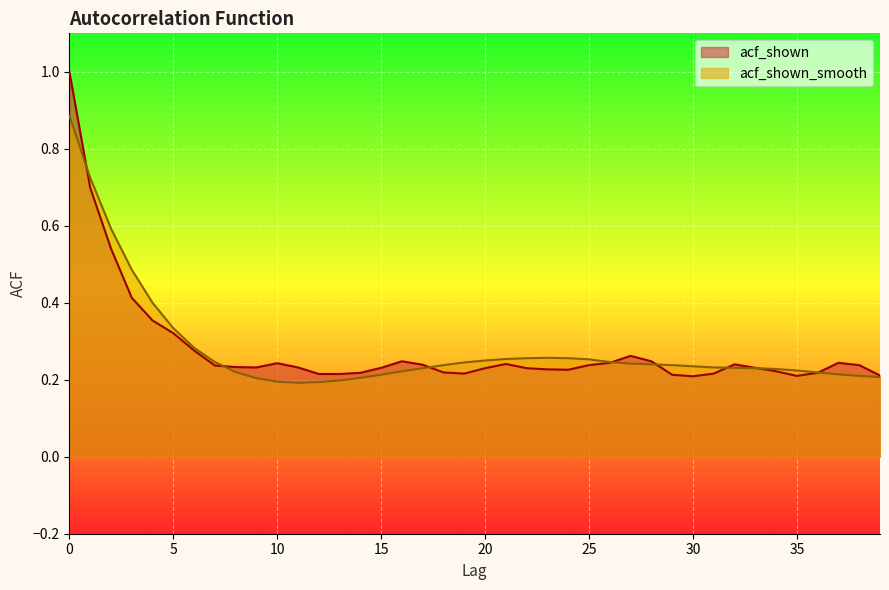

True or false: acf_shown has more than 2 points higher than both neighbors.

True